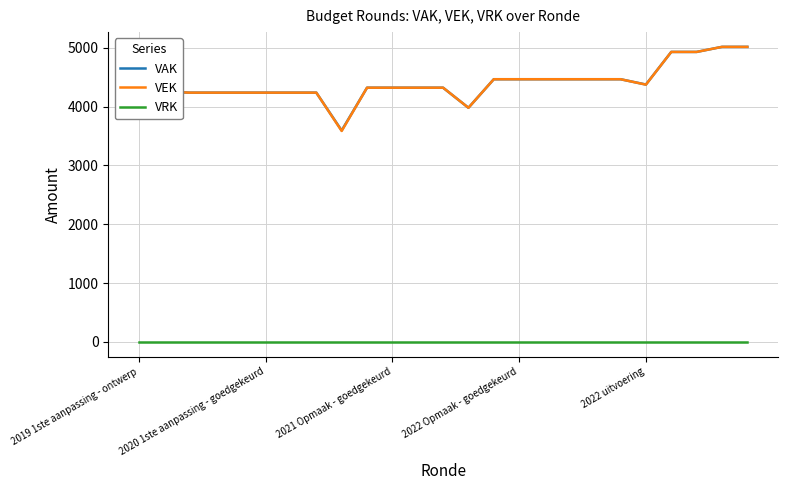

What are all the series names shown in the legend?

VAK, VEK, VRK